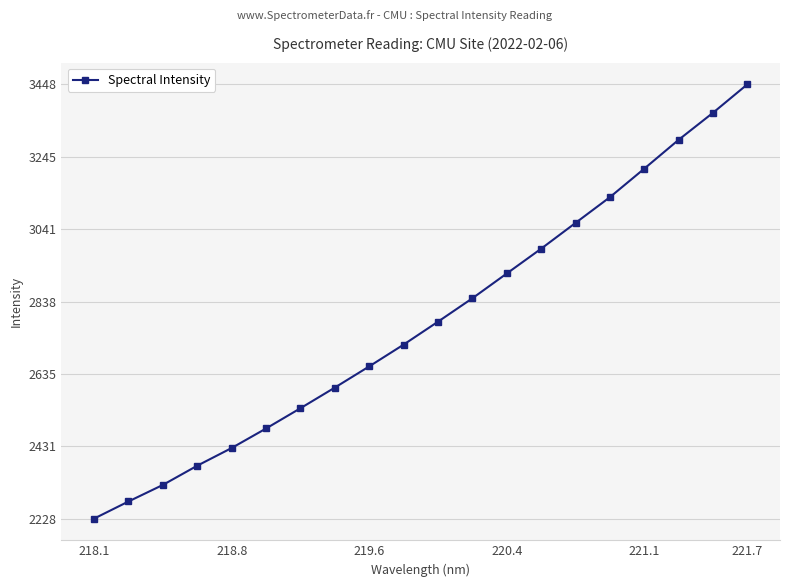

What is the difference between the maximum and minimum values?

1220.1